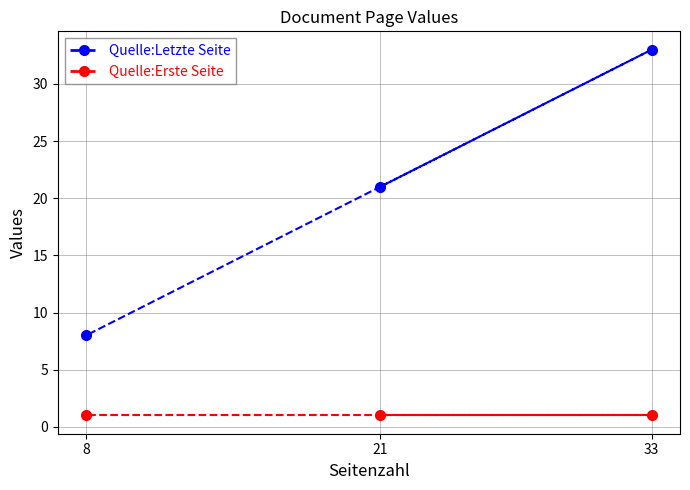

Reading right to left, list all the values displayed in this chart.

Quelle:Letzte Seite: 33=33	21=21	8=8
Quelle:Erste Seite: 33=1	21=1	8=1